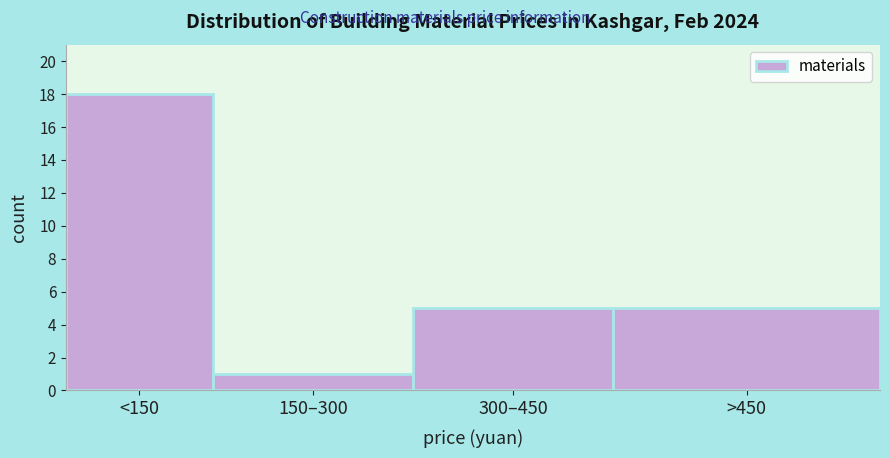

Reading right to left, what are all the values shown in this chart?

5	5	1	18